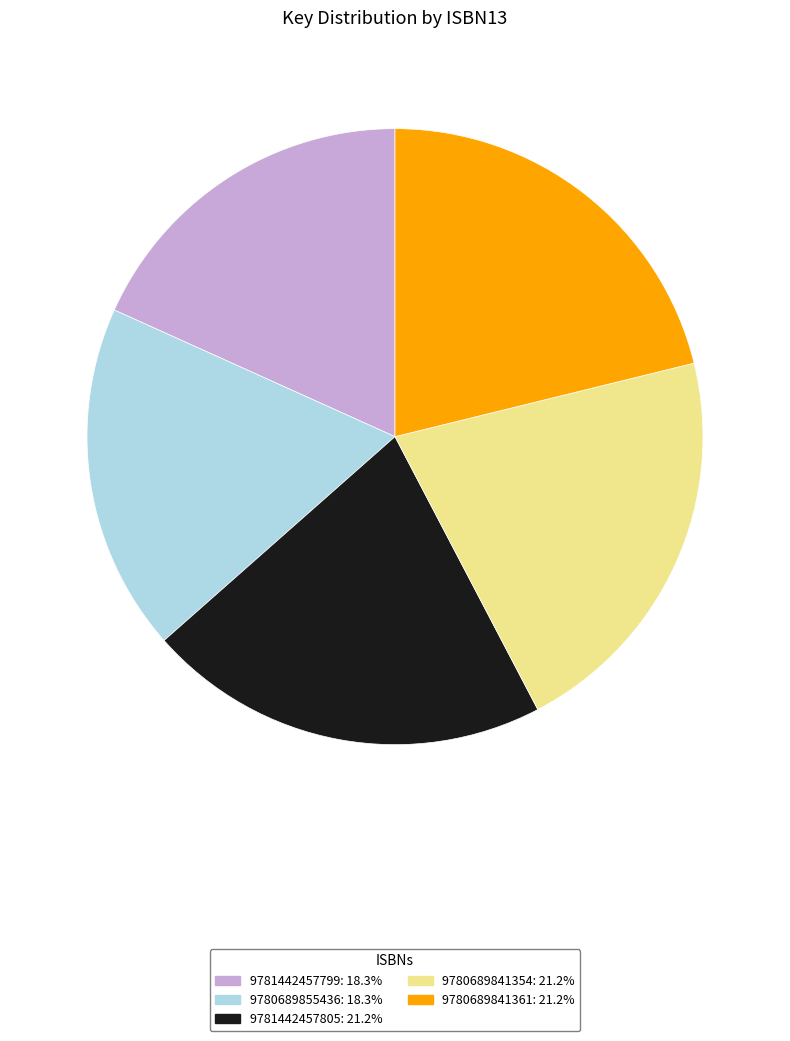

Is there any slice that represents more than half of the pie?

No